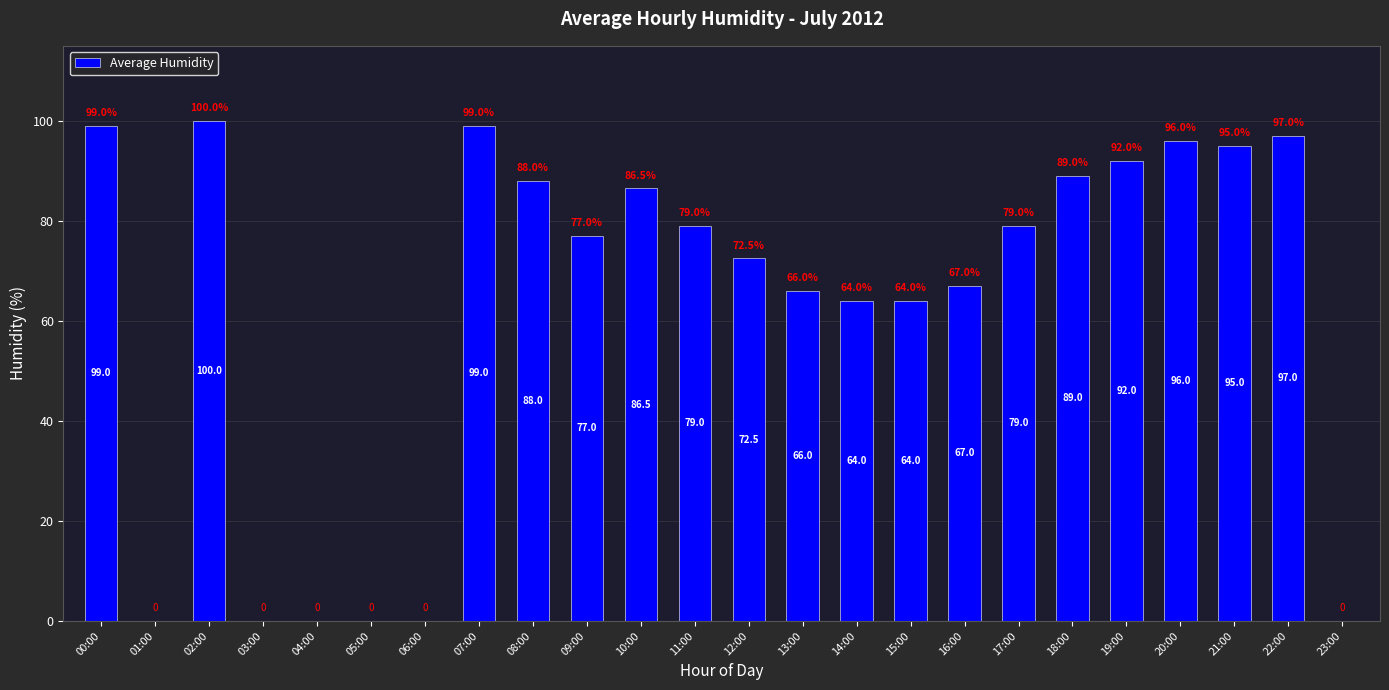

What value does the data have at 19:00?

92.0